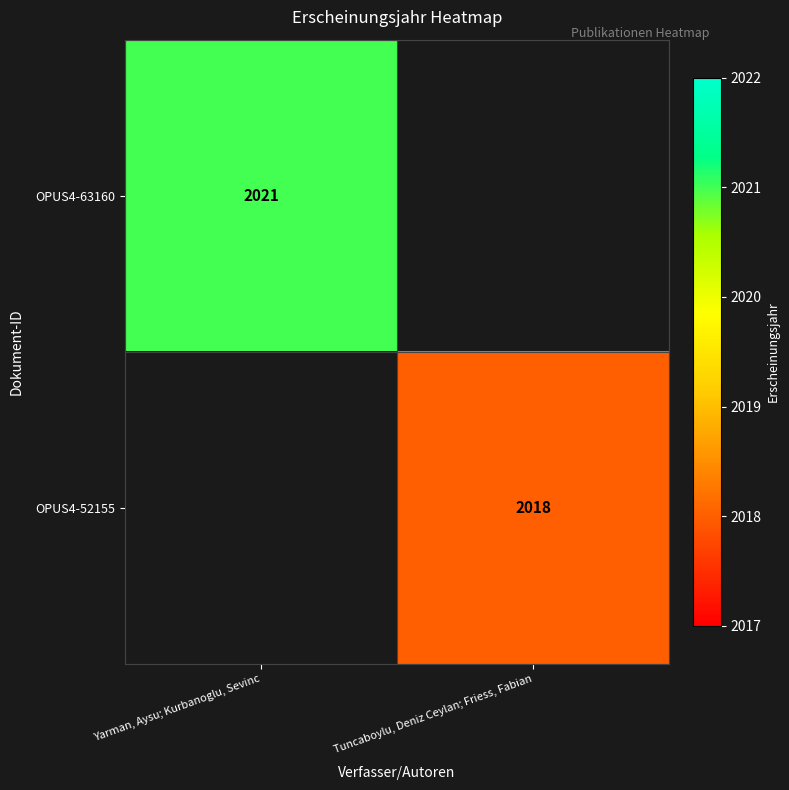

The value of OPUS4-63160 at Yarman, Aysu; Kurbanoglu, Sevinc is 650. True or false?

False